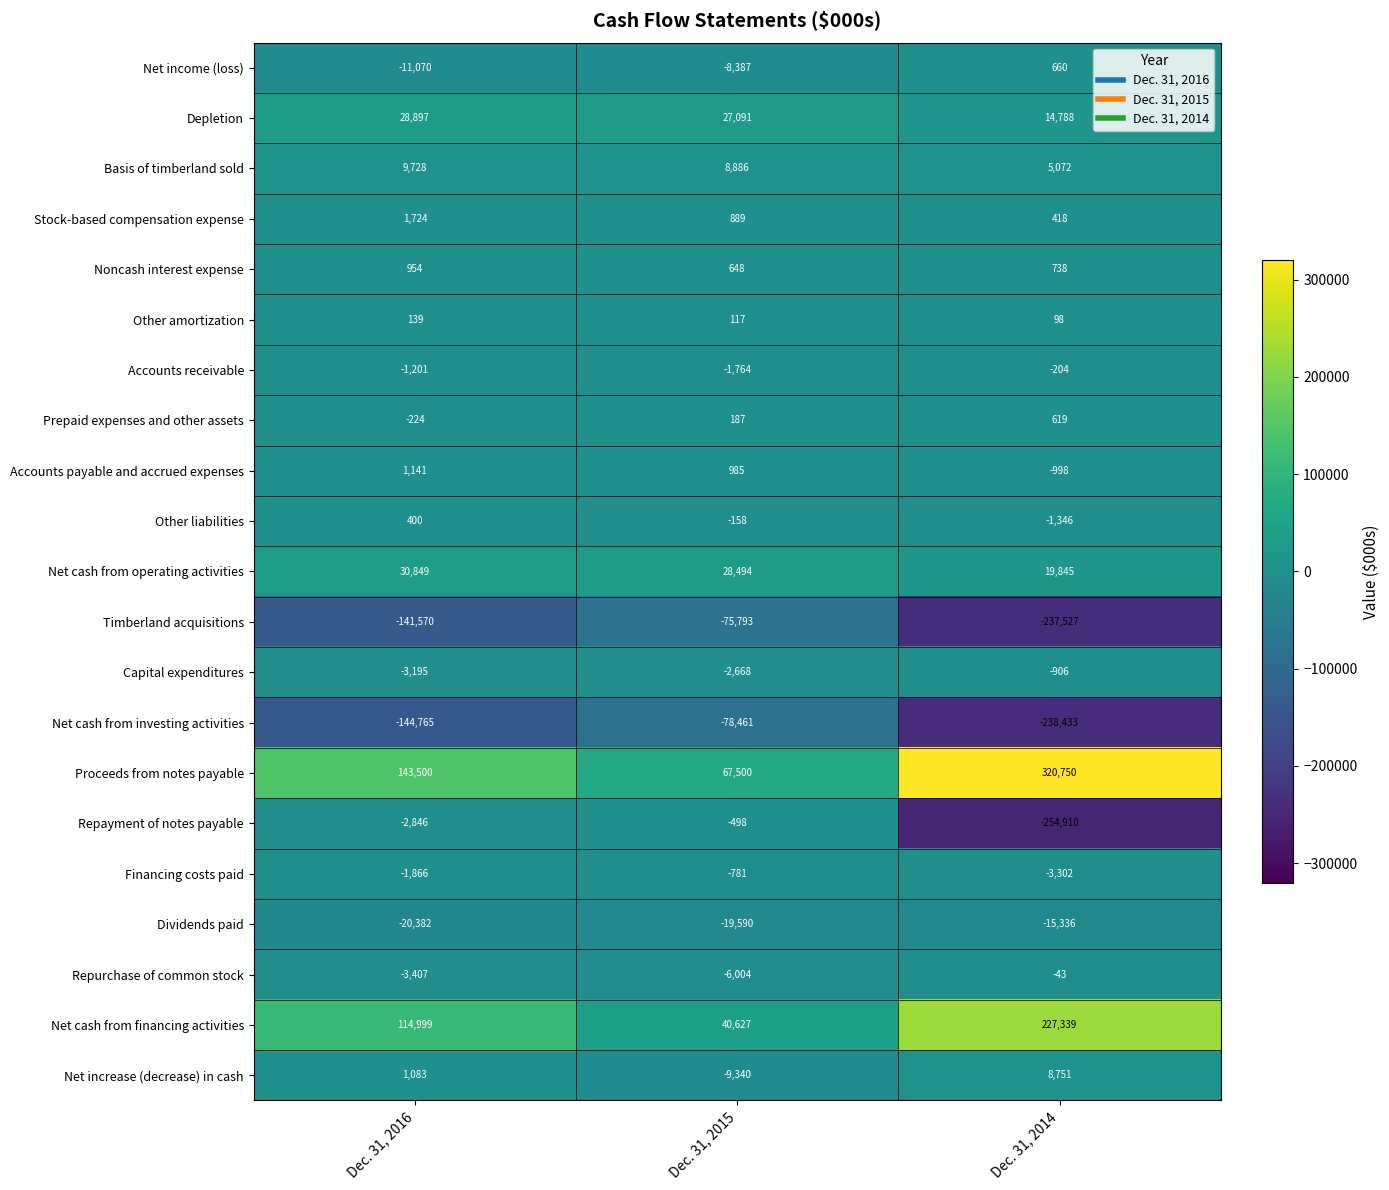

What is the difference between the maximum and minimum values in the Net cash from investing activities series?

159972